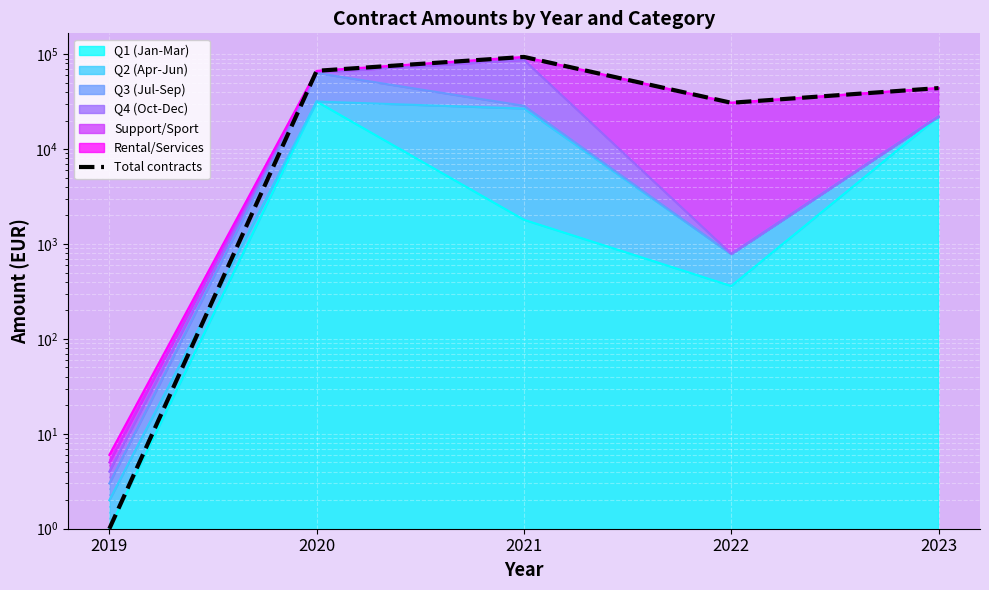

What is the change in value from 2020 to 2021?

+26814.7